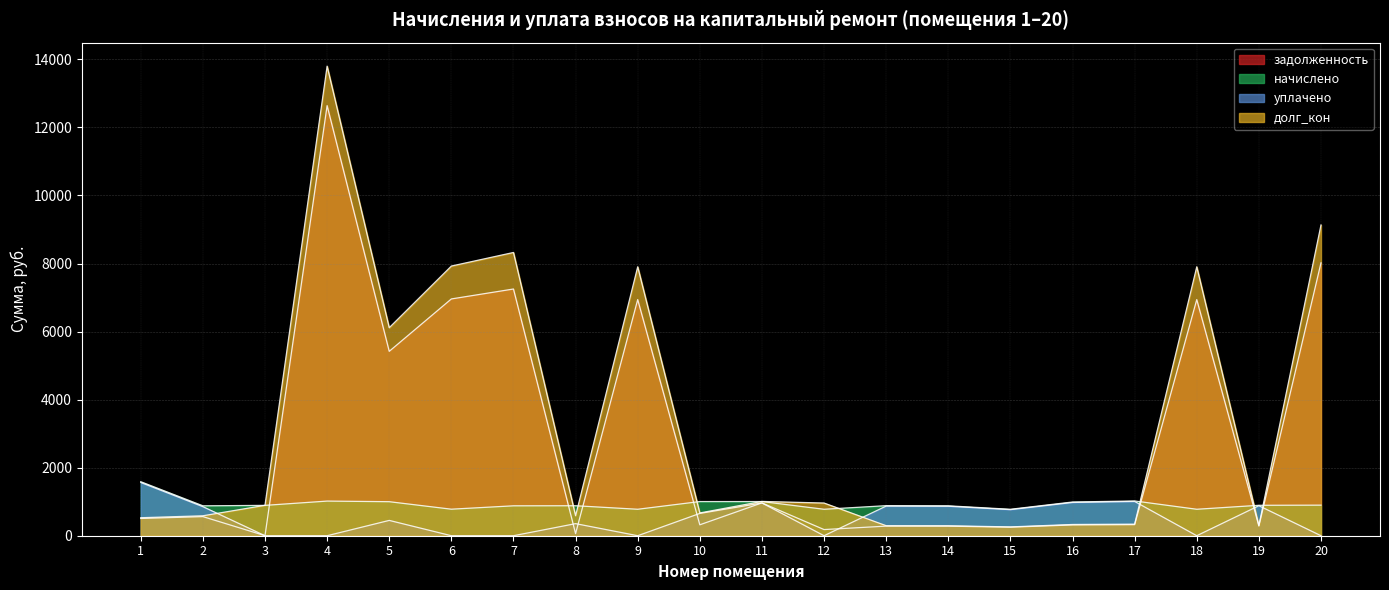

Which category has the lowest value across all series?

3